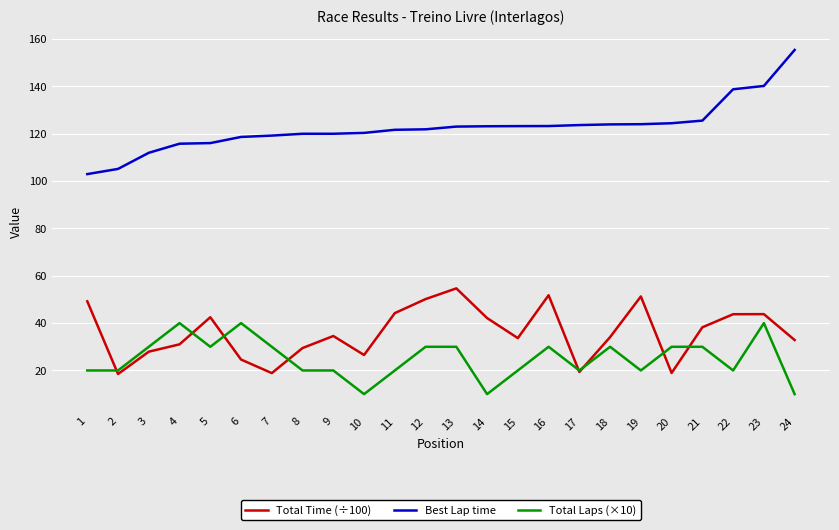

True or false: Total Laps (×10) and Best Lap time cross at least once.

False